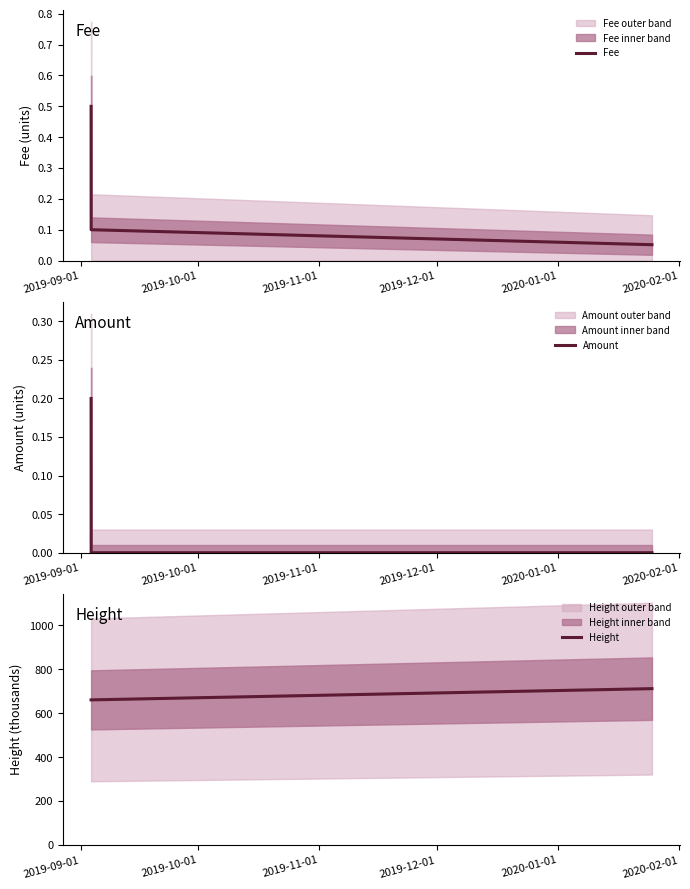

True or false: Height has more than 1 interior local peaks.

False